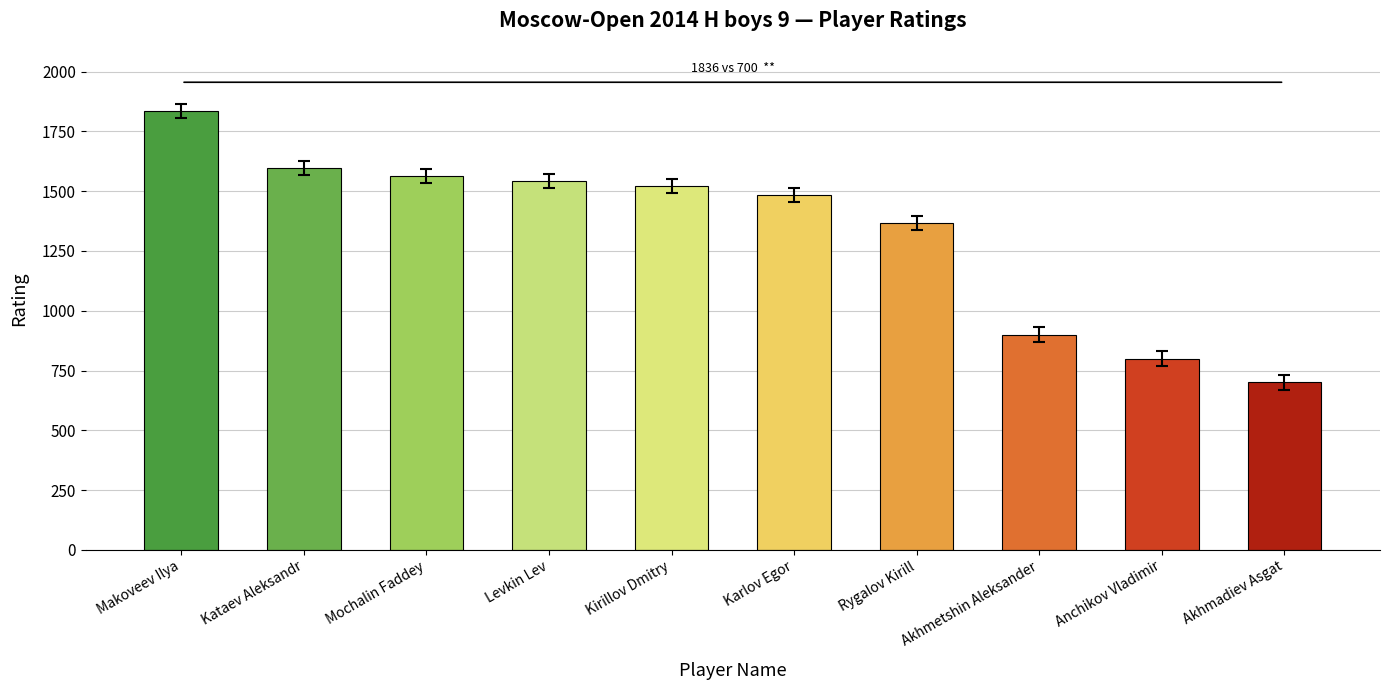

What is the label of the 7th bar from the right?

Levkin Lev